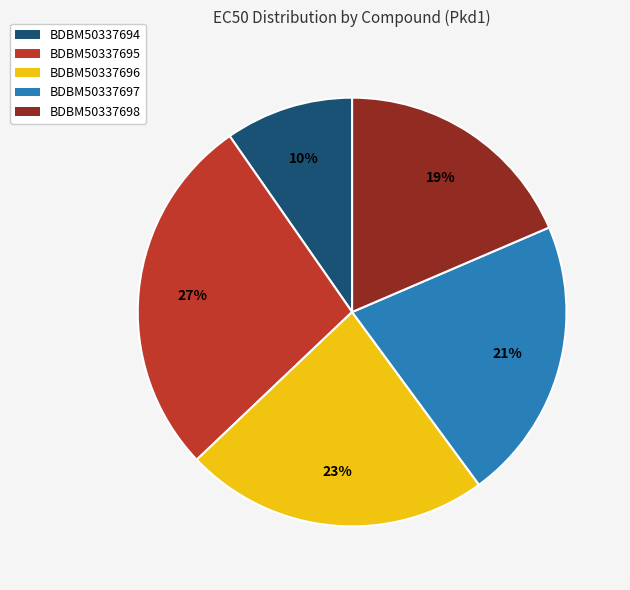

True or false: BDBM50337695 accounts for 38% of the total.

False